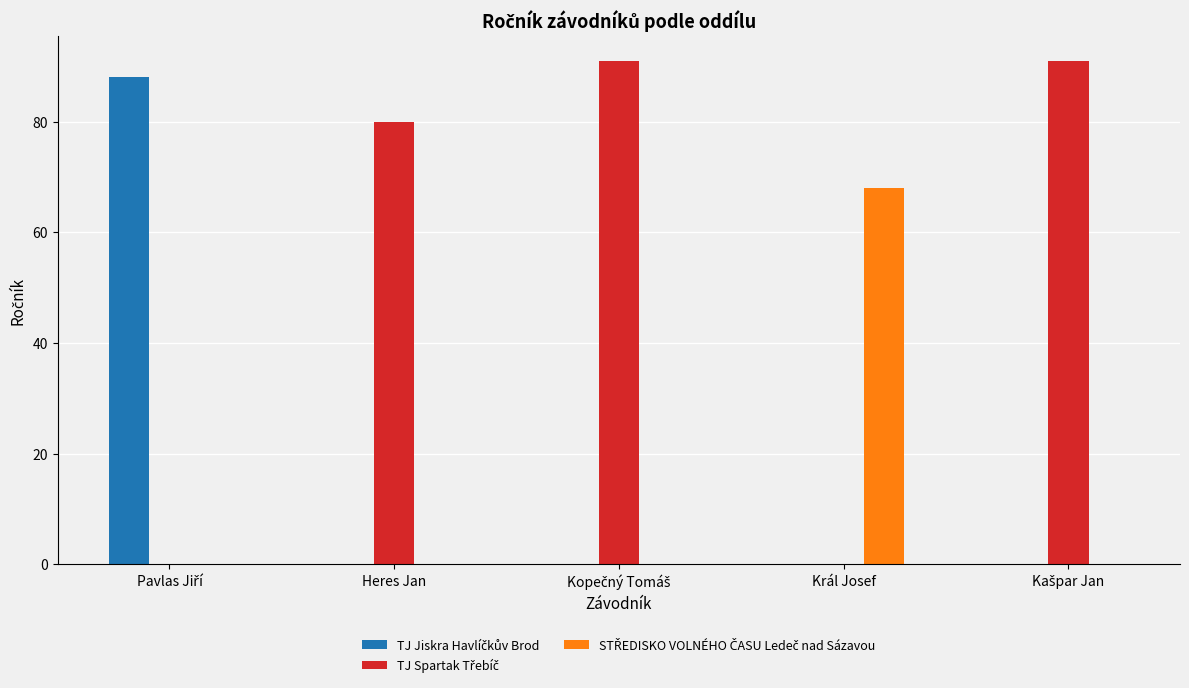

The value of TJ Jiskra Havlíčkův Brod at Pavlas Jiří is 88. True or false?

True